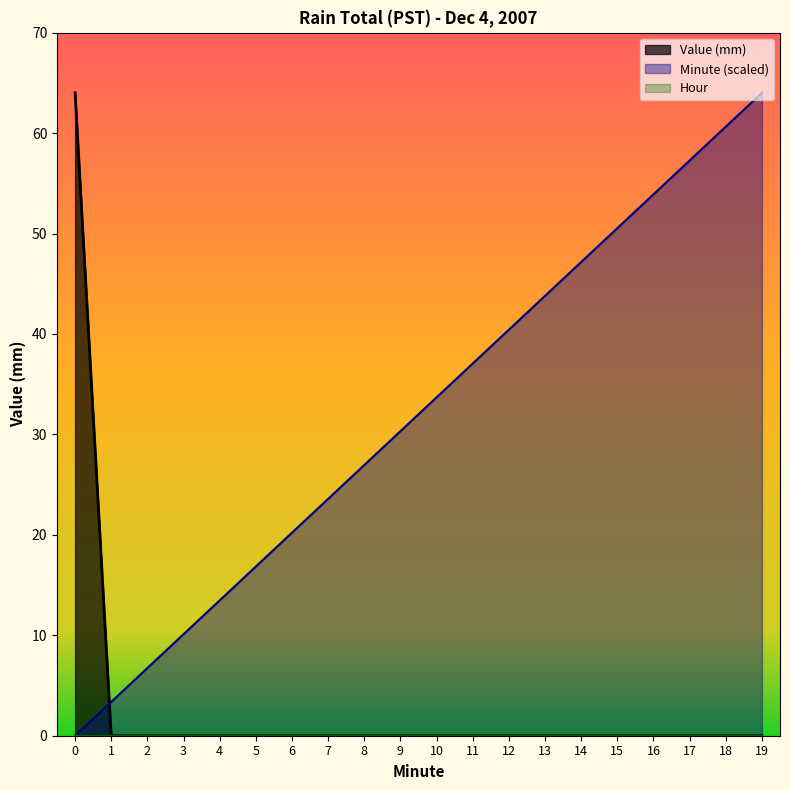

Reading right to left, transcribe all the data shown in this chart.

Value (mm): 19=0.0	18=0.0	17=0.0	16=0.0	15=0.0	14=0.0	13=0.0	12=0.0	11=0.0	10=0.0	9=0.0	8=0.0	7=0.0	6=0.0	5=0.0	4=0.0	3=0.0	2=0.0	1=0.0	0=64.0
Minute: 19=64.0	18=60.6	17=57.3	16=53.9	15=50.5	14=47.2	13=43.8	12=40.4	11=37.1	10=33.7	9=30.3	8=27.0	7=23.6	6=20.2	5=16.8	4=13.5	3=10.1	2=6.7	1=3.4	0=0.0